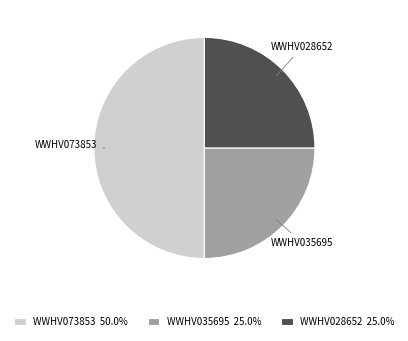

Between WWHV073853 and WWHV035695, which is larger?

WWHV073853